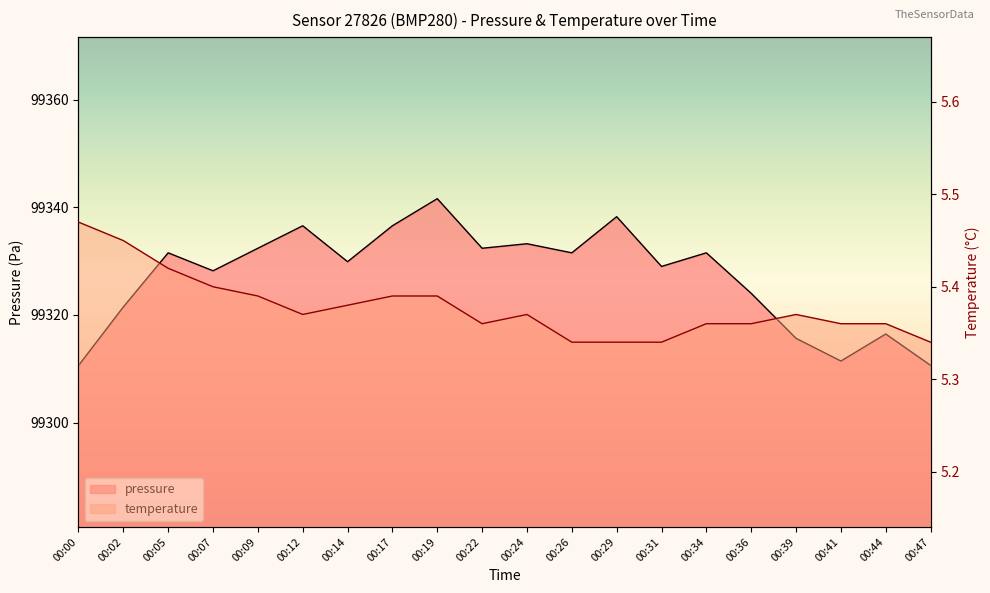

Which category has the lowest value in the temperature series?

00:26